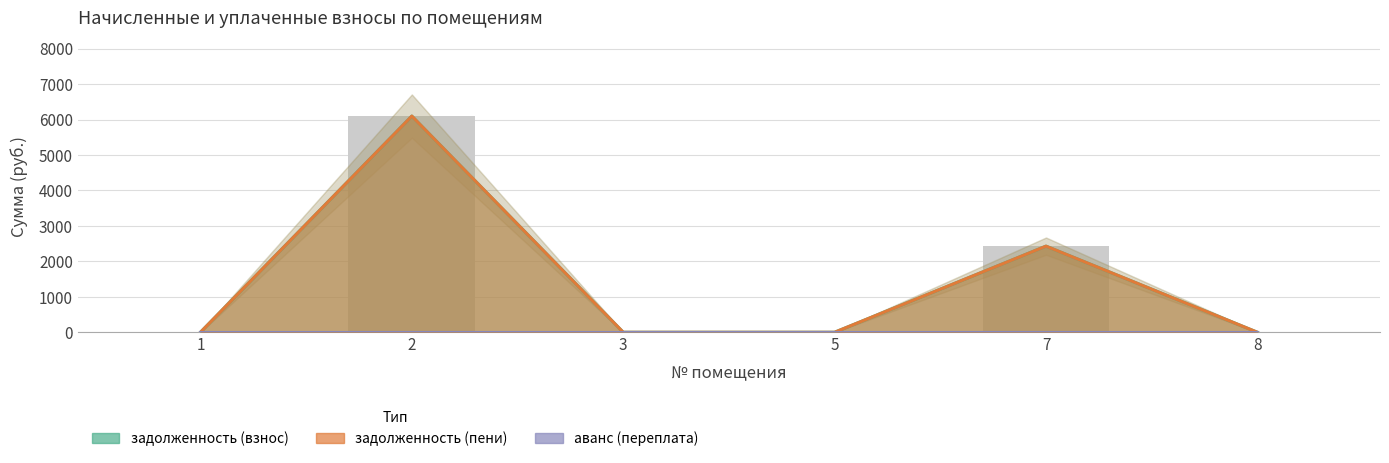

What is the difference between the maximum and minimum values in the задолженность (взнос) series?

6097.4